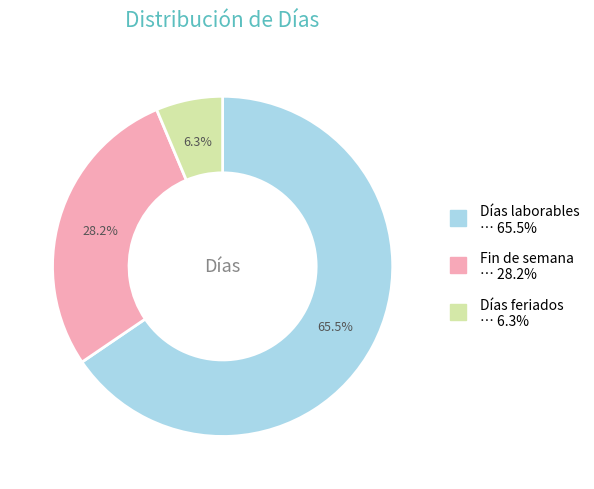

Do Fin de semana and Días feriados together represent more than half of the pie?

No